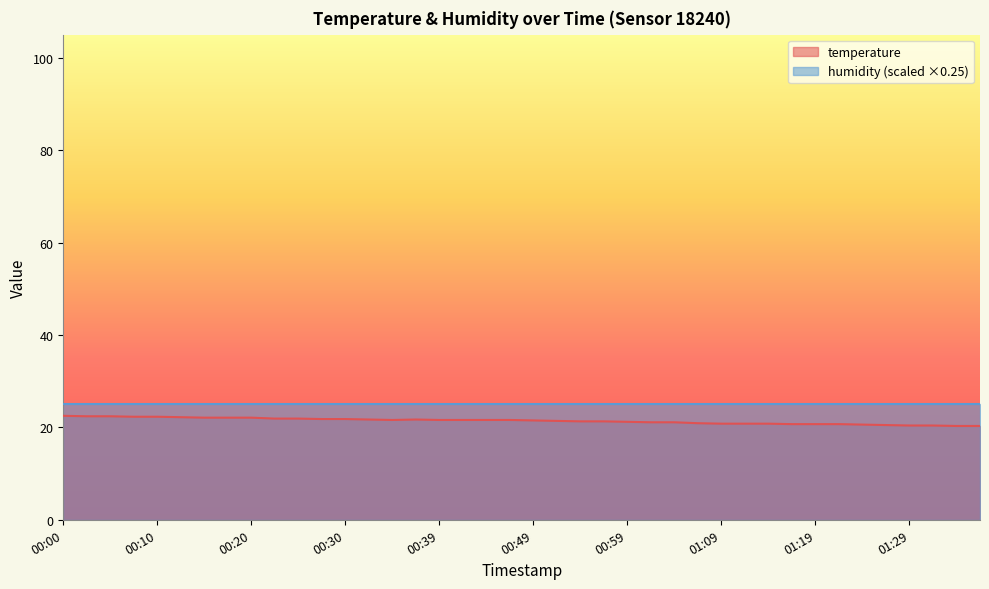

What is the ratio of the value at 00:17 to the value at 00:15?

1.0